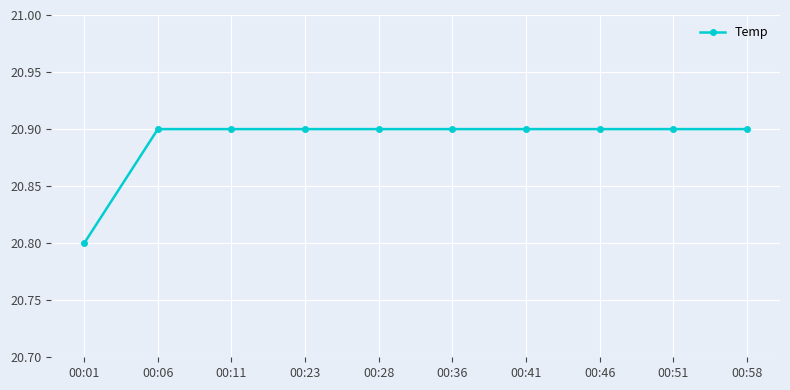

Is it true that the value at 00:41 is 6.6?

False